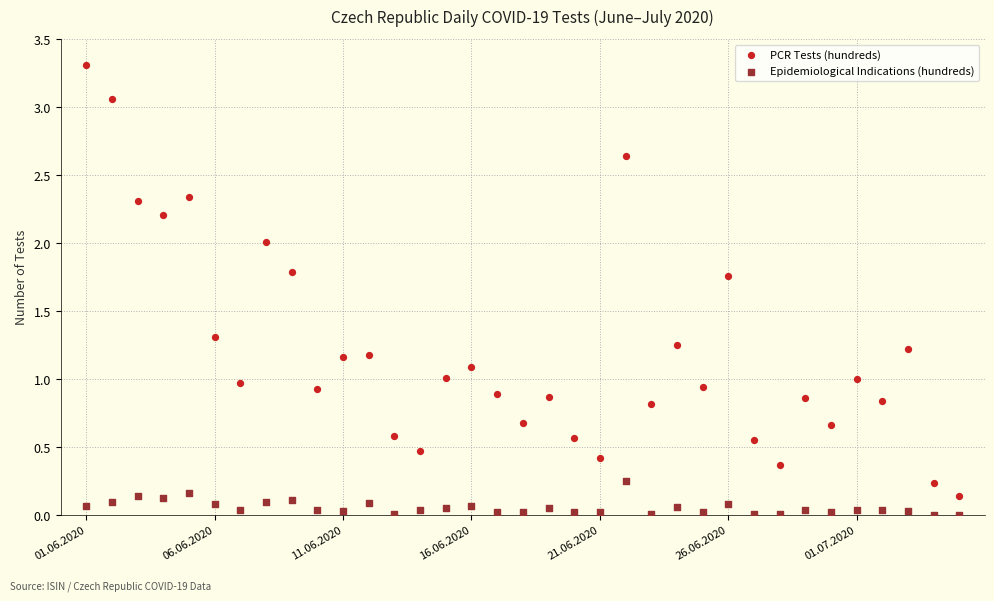

Which series reaches the maximum Y coordinate?

PCR Tests (hundreds)